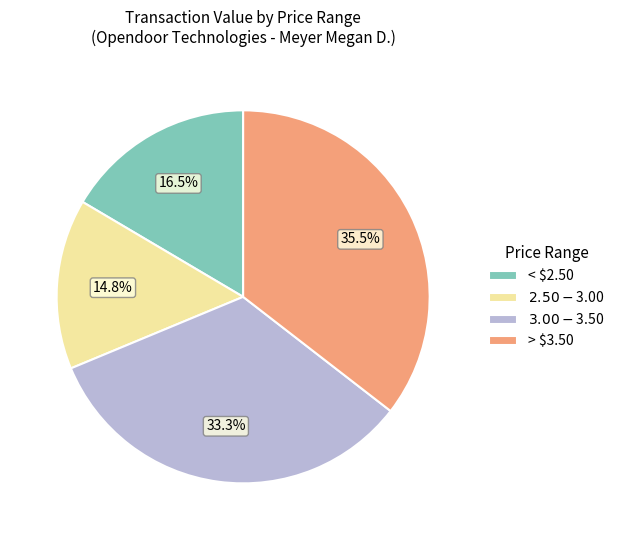

What is the largest slice in the pie chart?

> $3.50